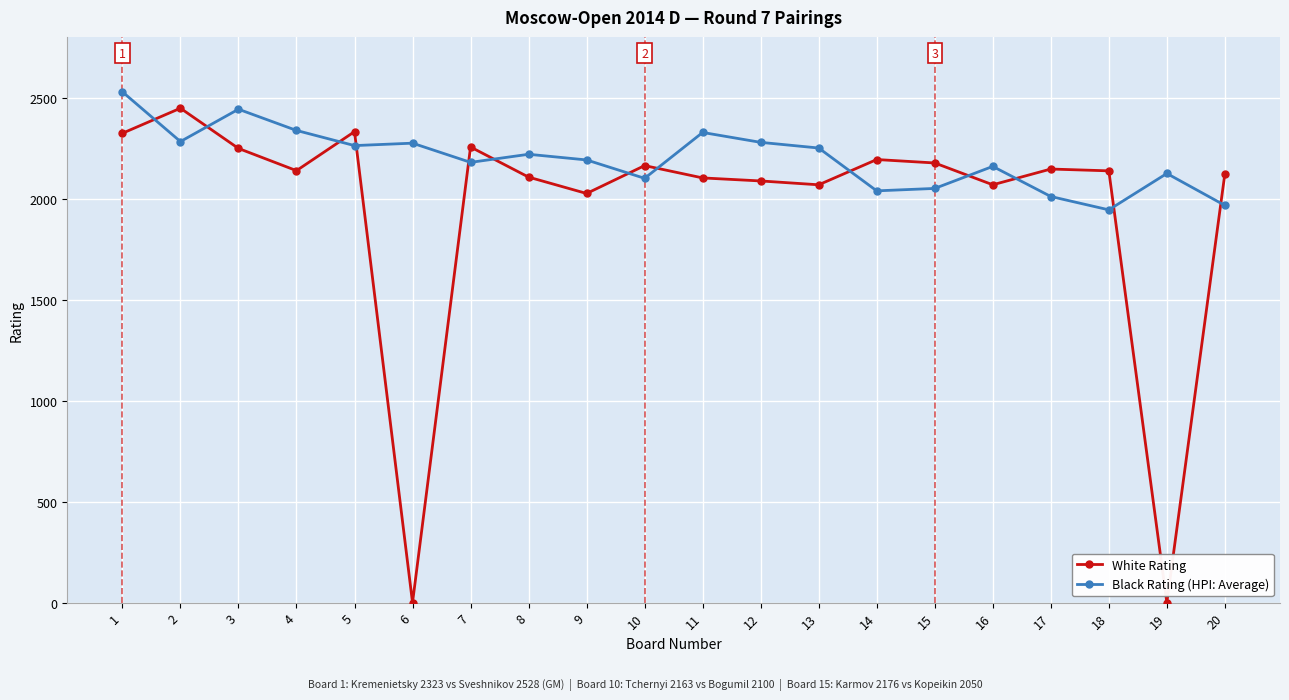

Is this an area chart (filled region under the line)?

No